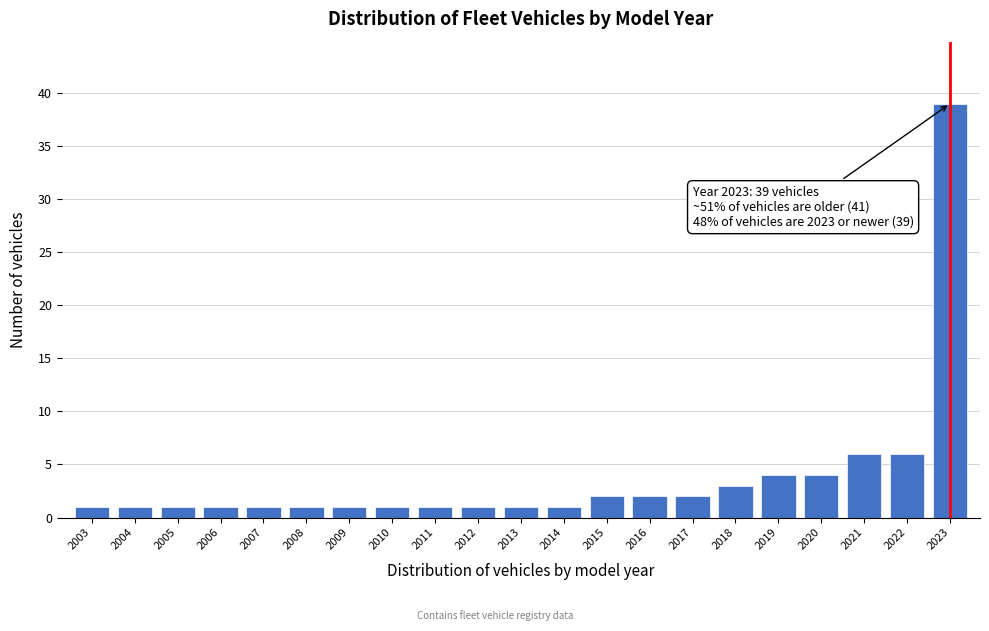

Reading right to left, extract all data points from this chart.

2023=39	2022=6	2021=6	2020=4	2019=4	2018=3	2017=2	2016=2	2015=2	2014=1	2013=1	2012=1	2011=1	2010=1	2009=1	2008=1	2007=1	2006=1	2005=1	2004=1	2003=1